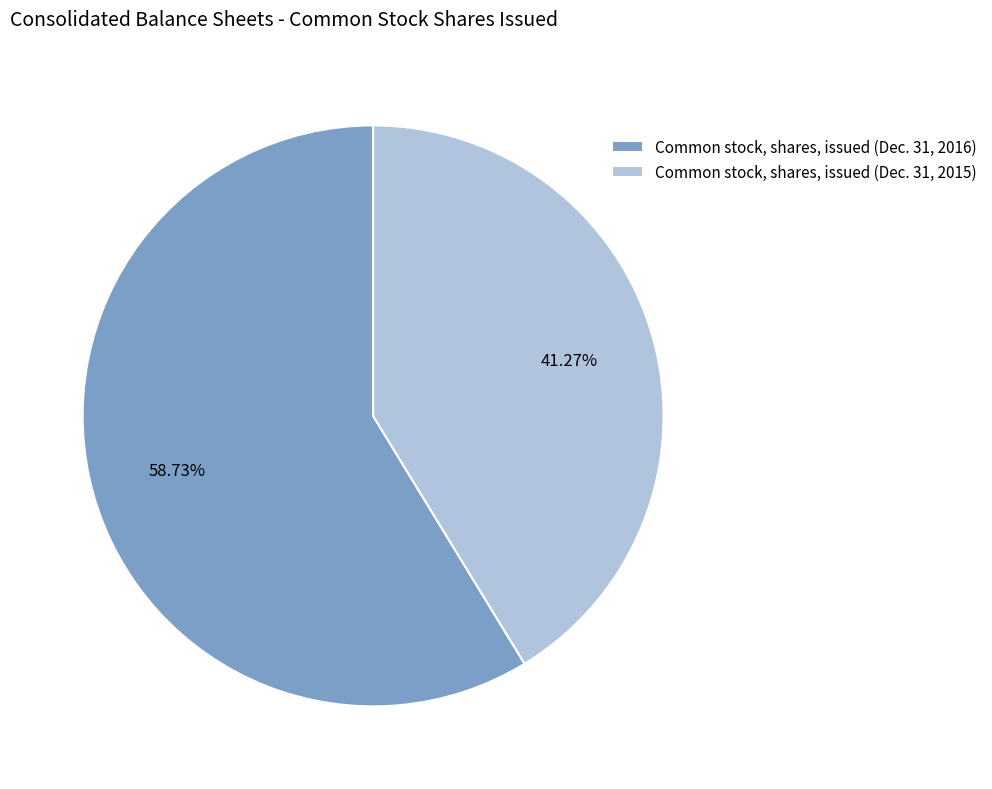

What percentage is the Common stock, shares, issued (Dec. 31, 2016) slice, to the nearest percent?

59%